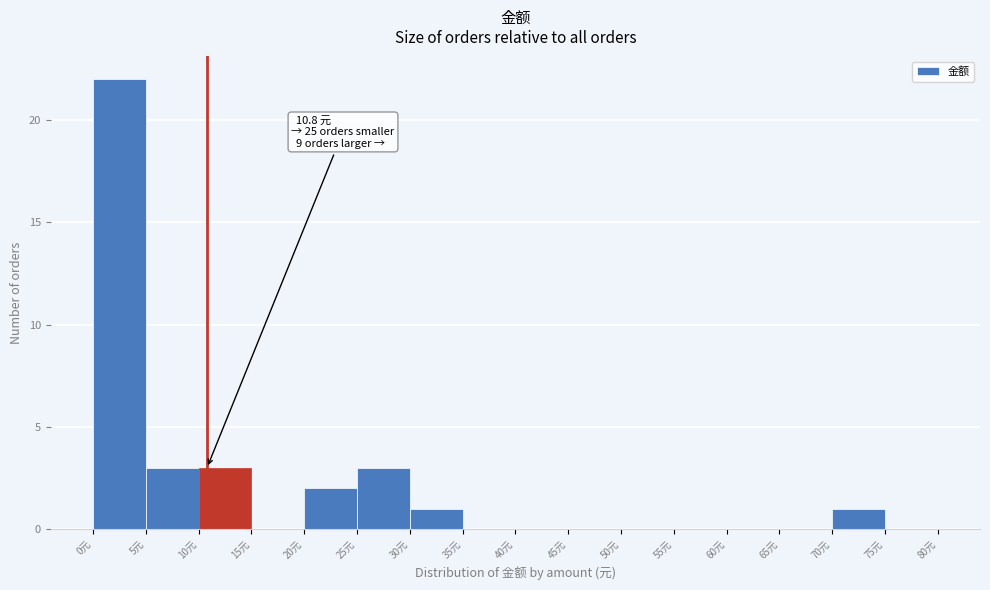

Which range on the x-axis has the tallest bar?

0 to 5